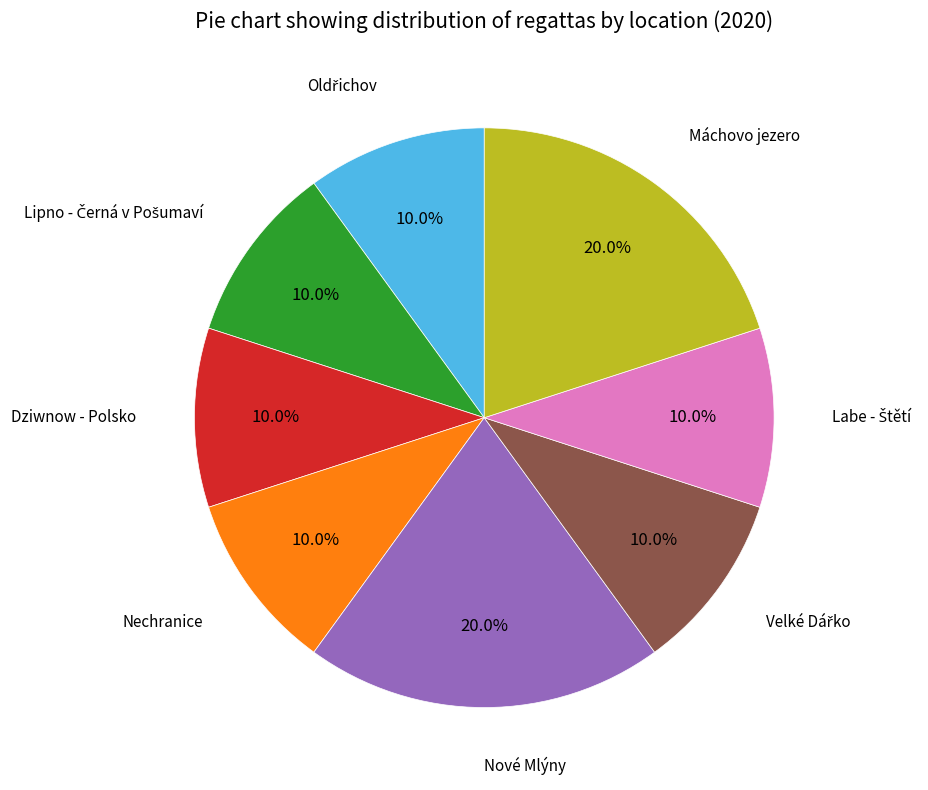

What is the ratio of the value at Nechranice to the value at Máchovo jezero?

0.5